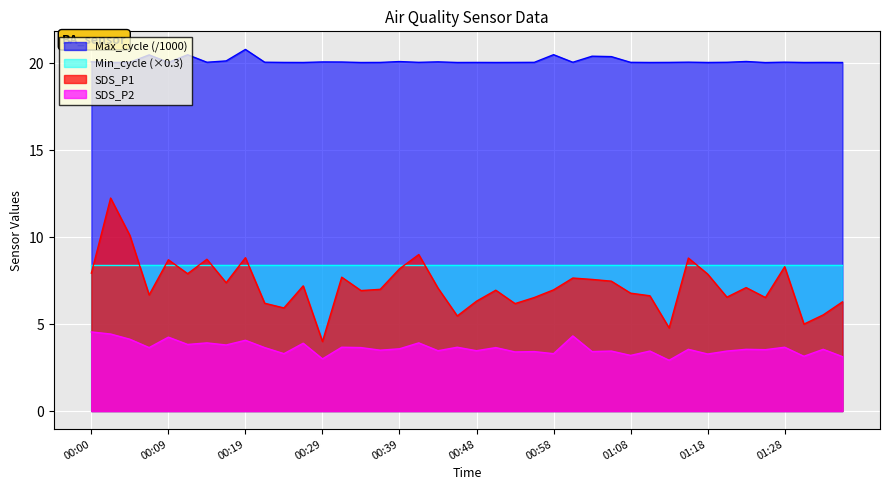

What is the lowest value of the SDS_P1 series?

4.0